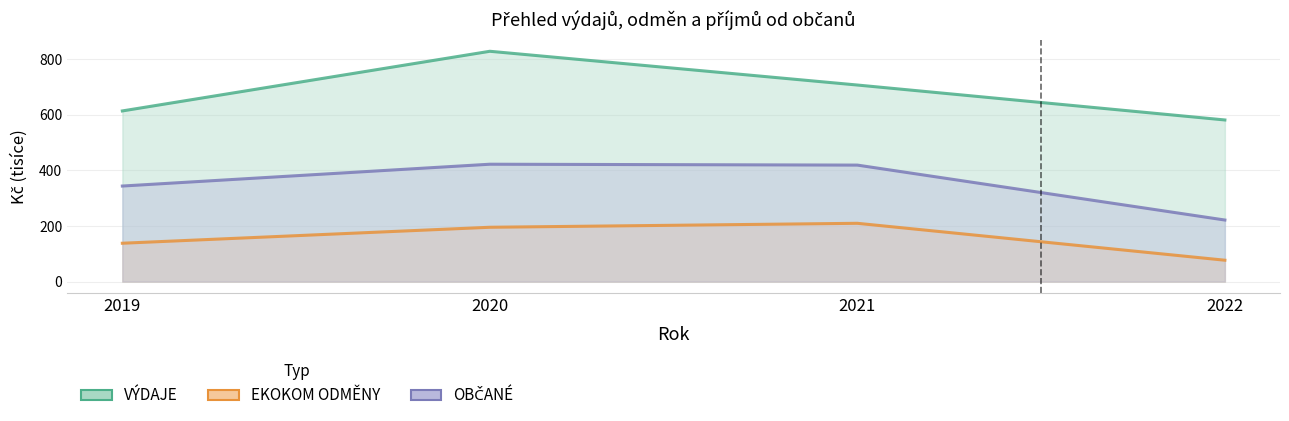

True or false: EKOKOM ODMĚNY and OBČANÉ cross at least once.

False